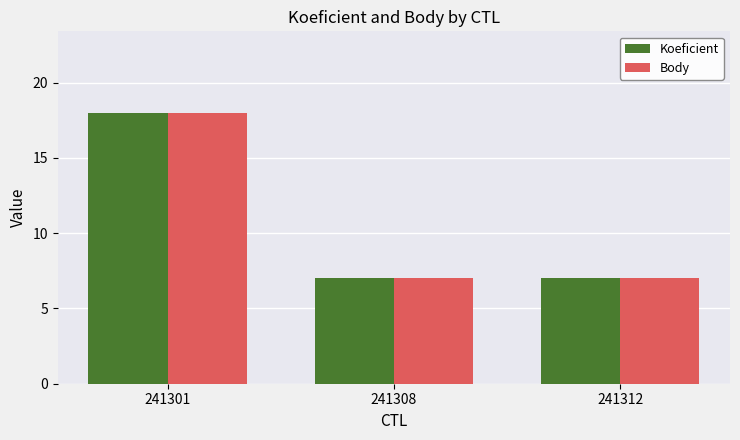

Count the Koeficient values in the range 7 to 18.

3